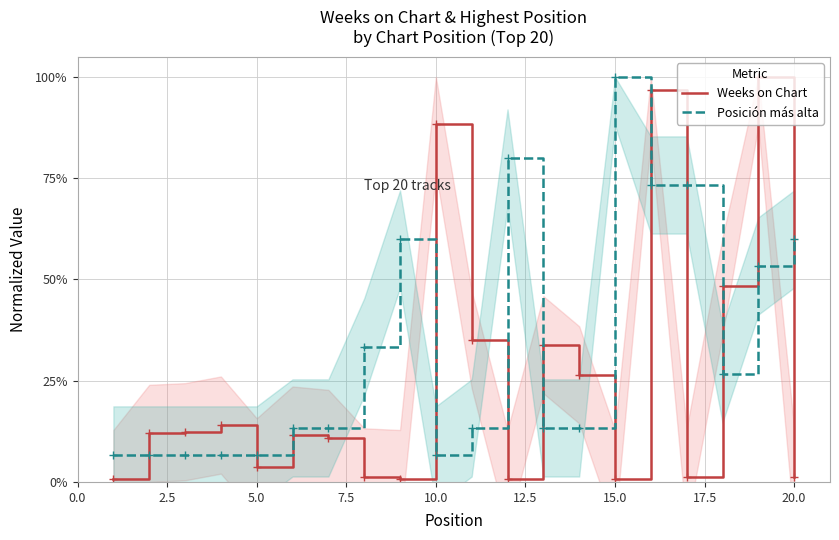

Rank the series by their average value, from highest to lowest.

Posición más alta, Weeks on Chart